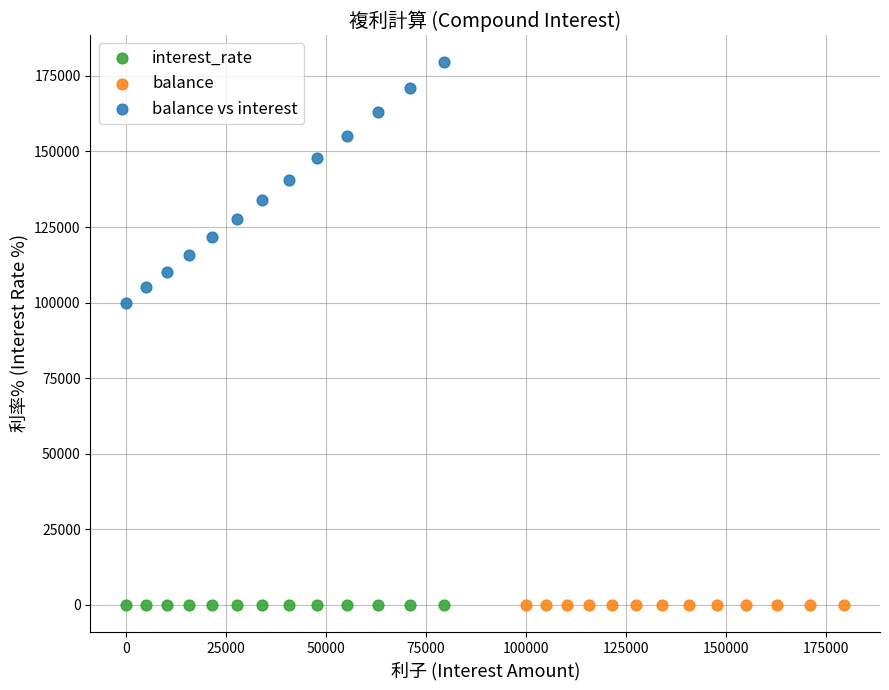

Which series contains the highest Y value?

balance vs interest